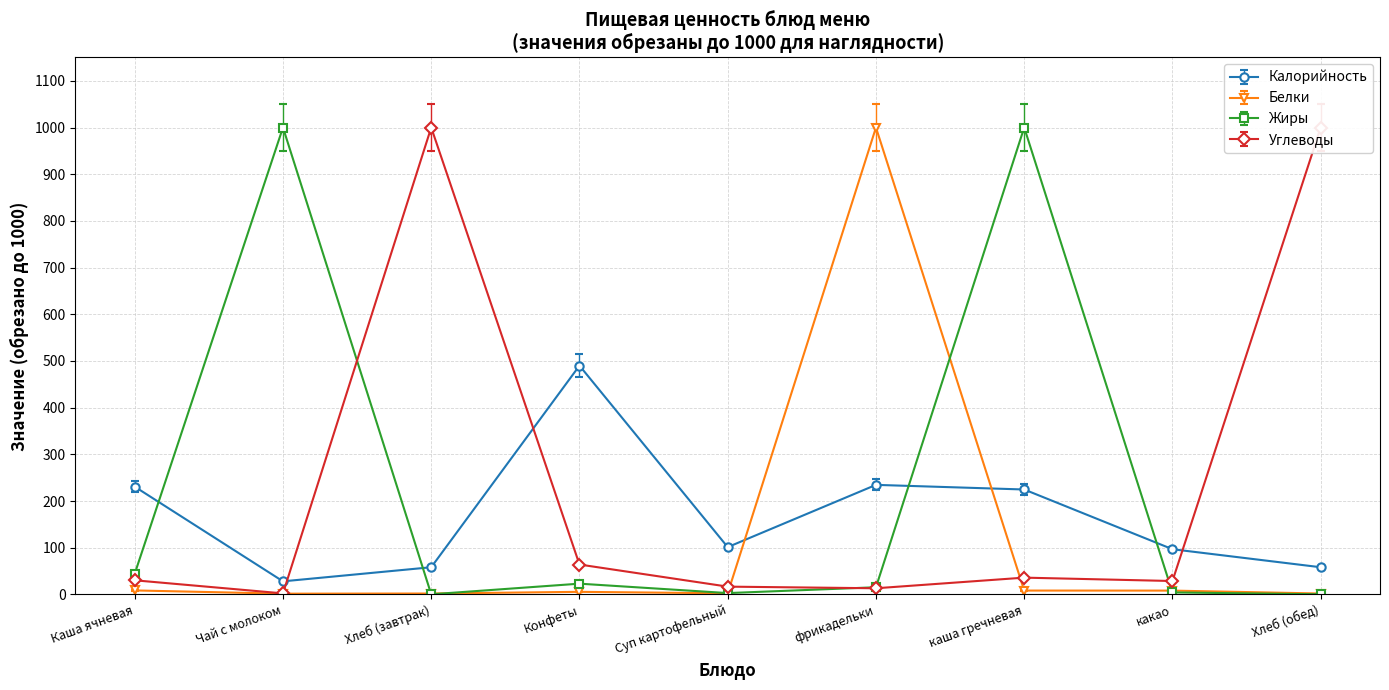

What is the approximate value of Белки at Каша ячневая?

8.5